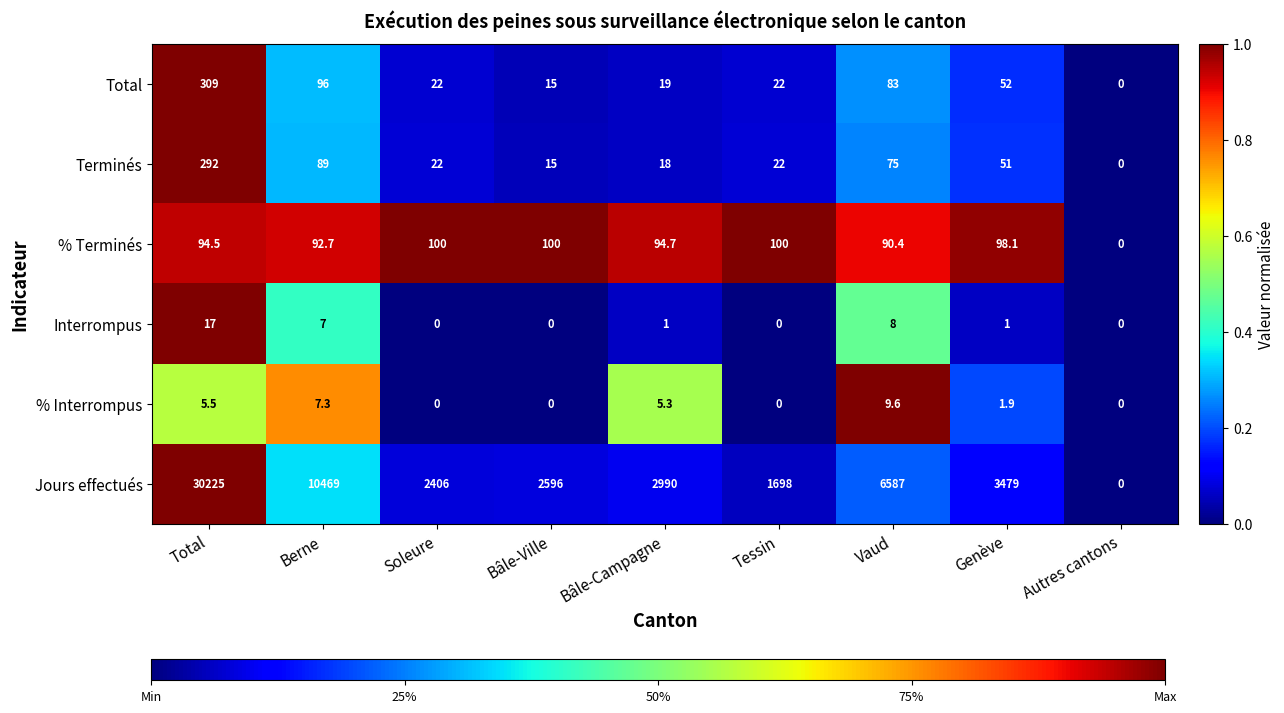

At Genève, list the series in order from largest to smallest.

Jours effectués, % Terminés, Total, Terminés, % Interrompus, Interrompus